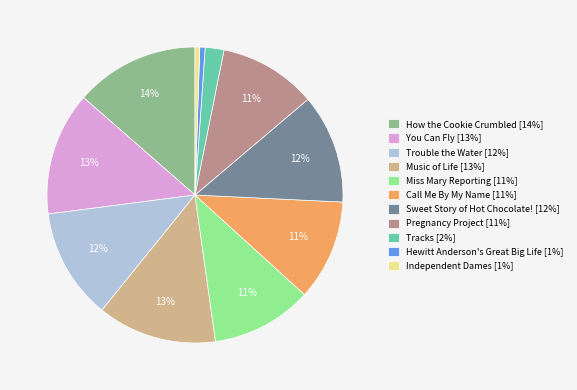

True or false: Call Me By My Name accounts for 5% of the total.

False